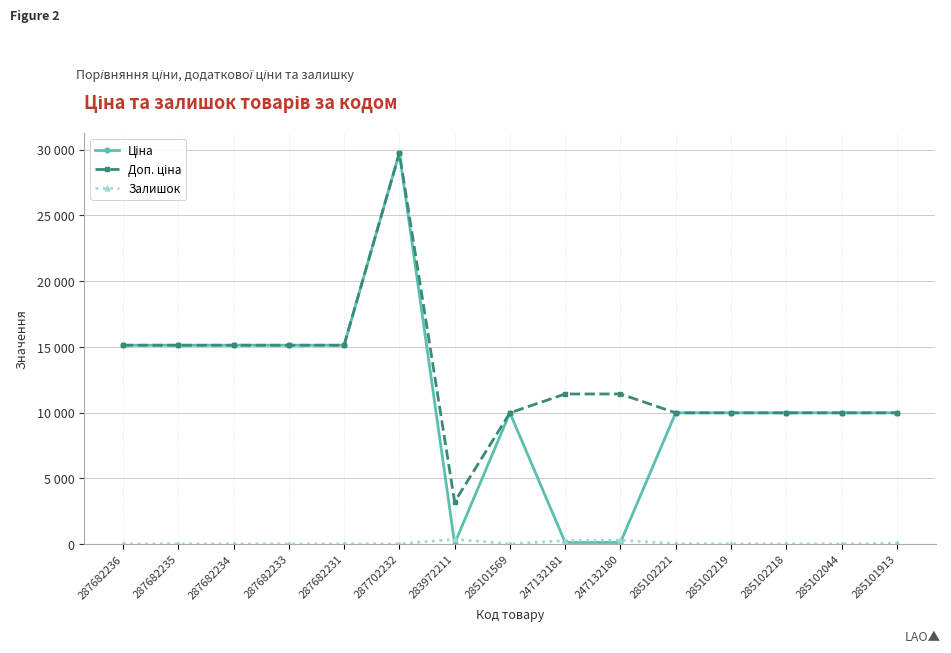

Is this an area chart (filled region under the line)?

No